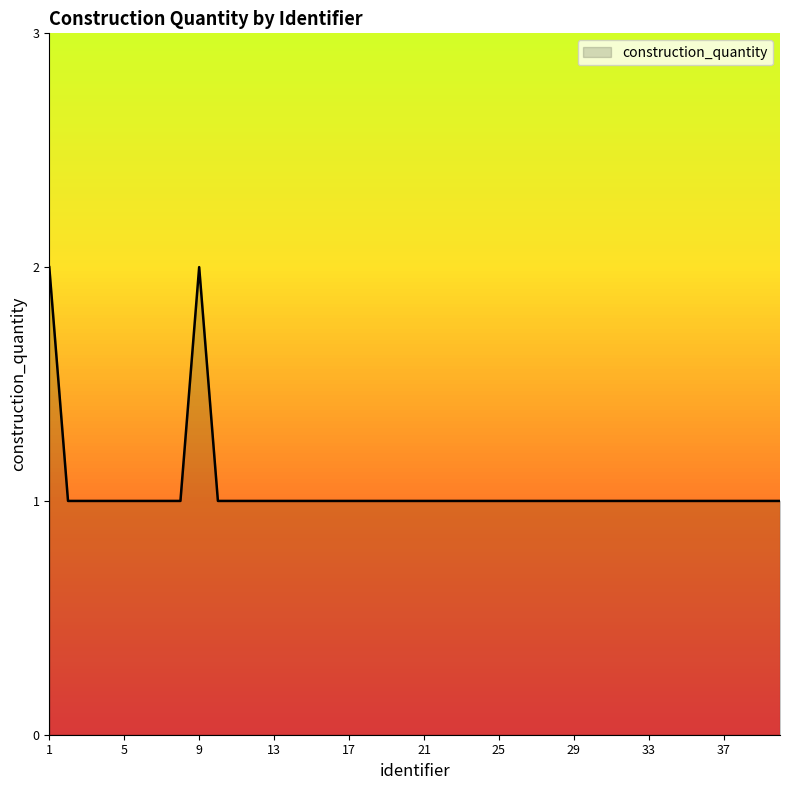

How many lines are shown in the chart?

1